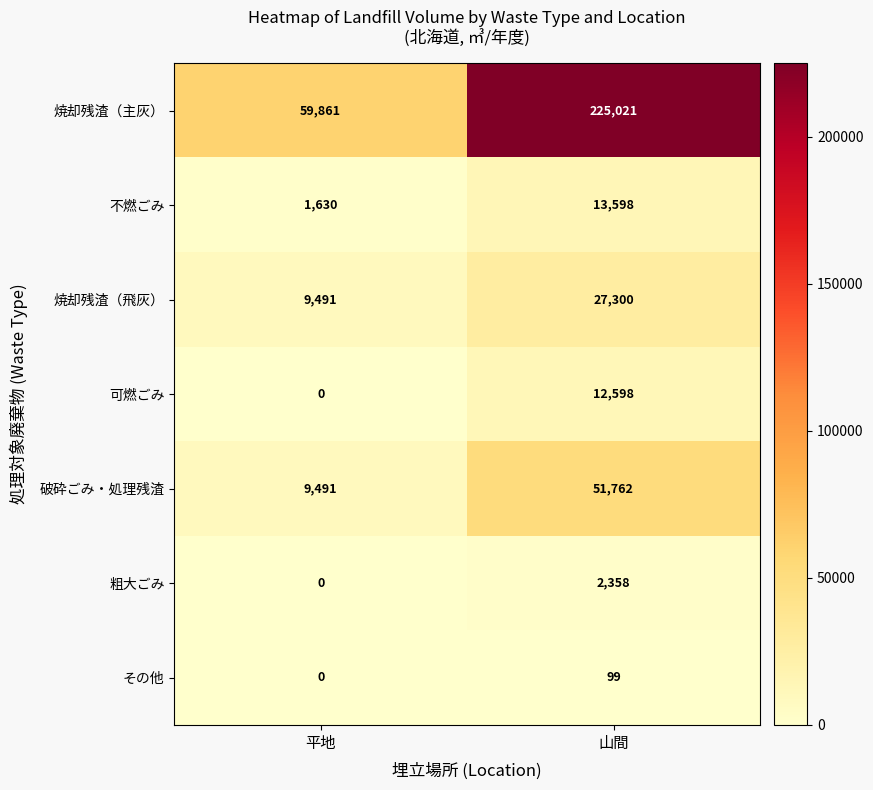

The 可燃ごみ series shows 12598 at 山間. True or false?

True